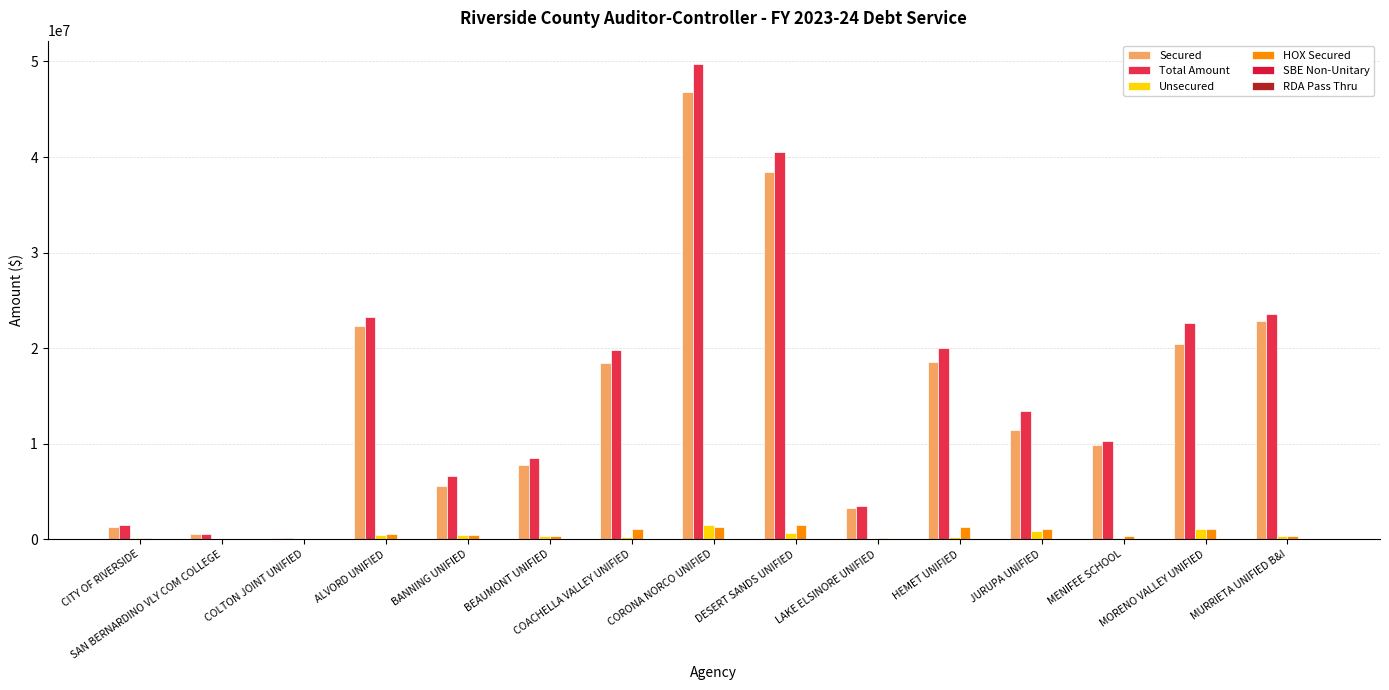

How many data points does each series have?

15